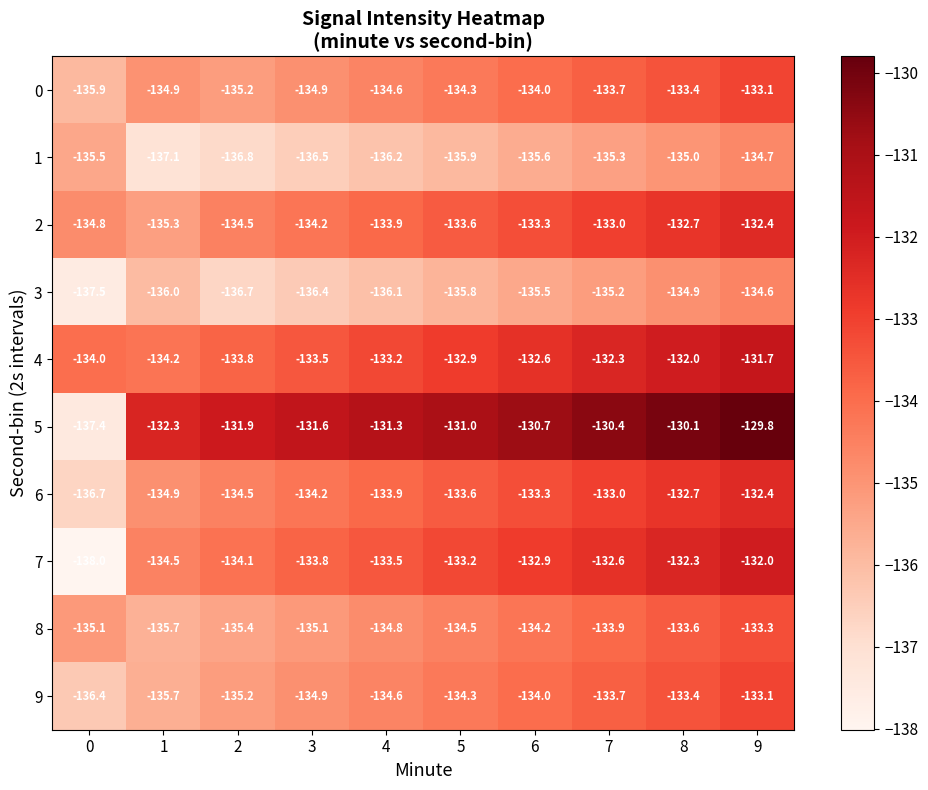

What is the spread (max minus min) of values at 3?

4.9